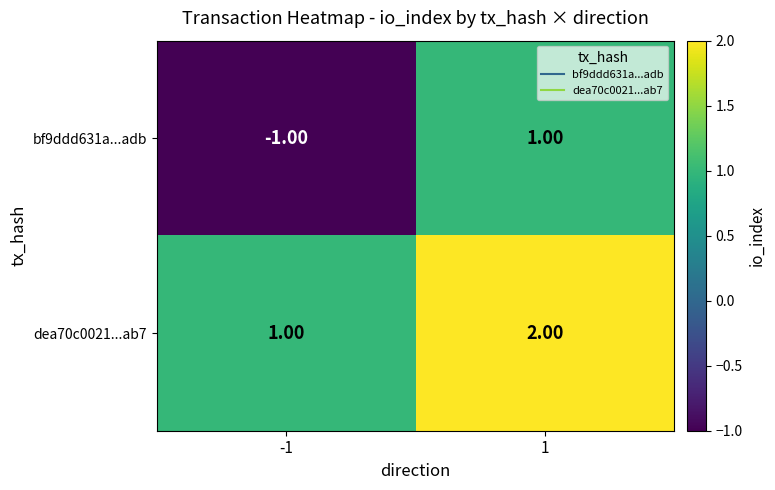

Which series has the largest total across all categories?

dea70c0021...ab7